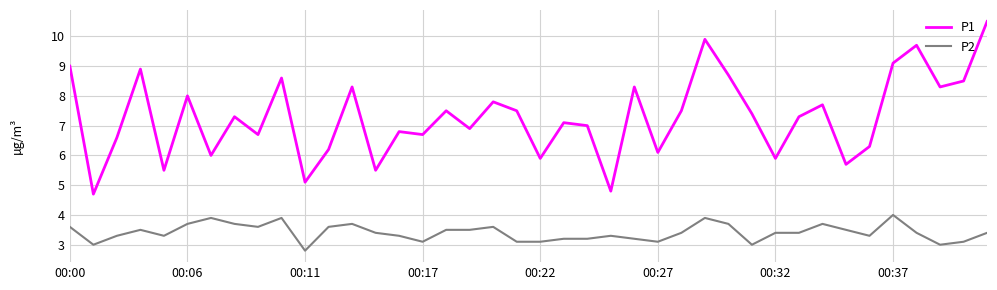

What is the maximum value for P2?

4.0